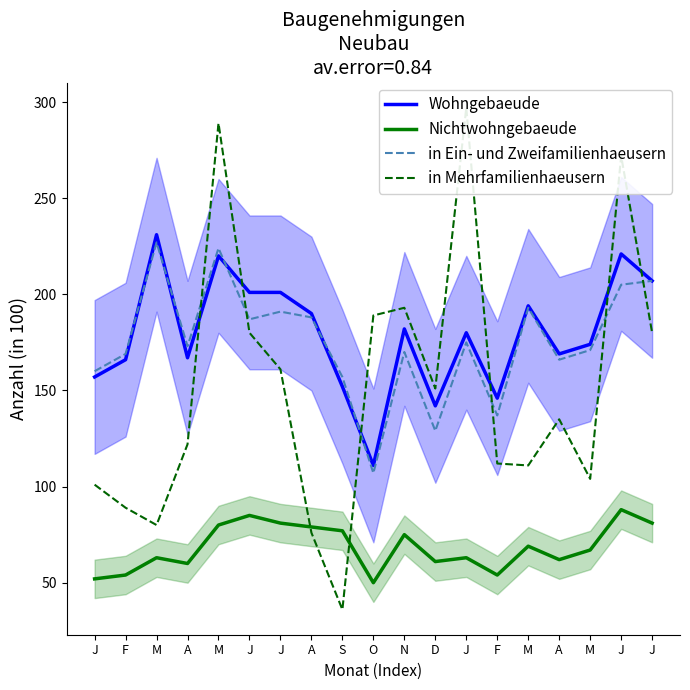

How many times do Wohngebaeude and in Mehrfamilienhaeusern cross each other?

6